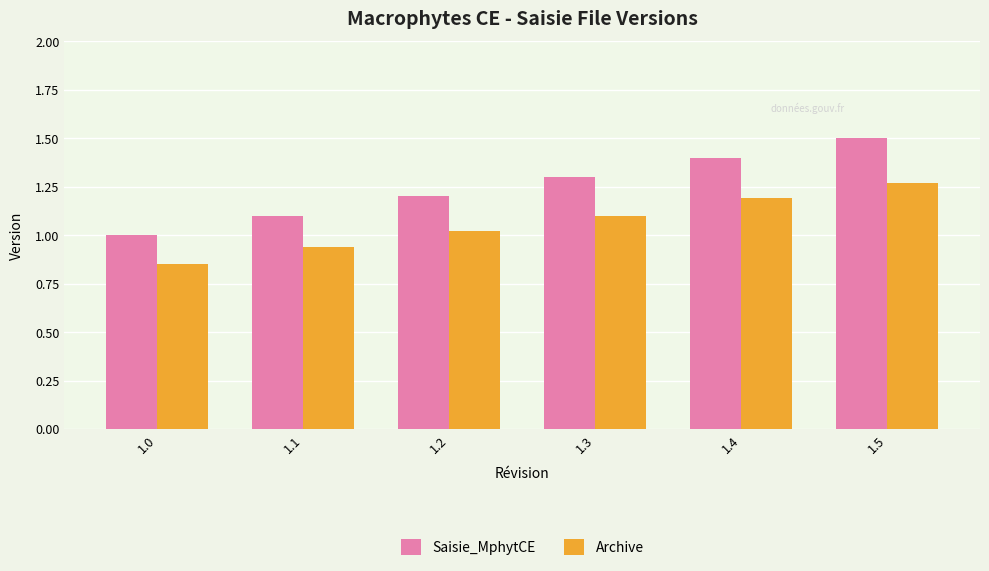

The value of Archive at 1.4 is 0.7. True or false?

False